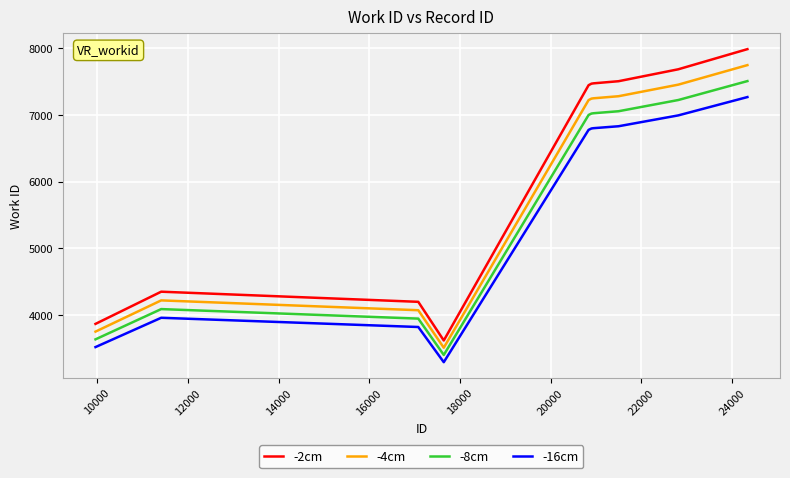

What is the greatest value displayed?

7988.0